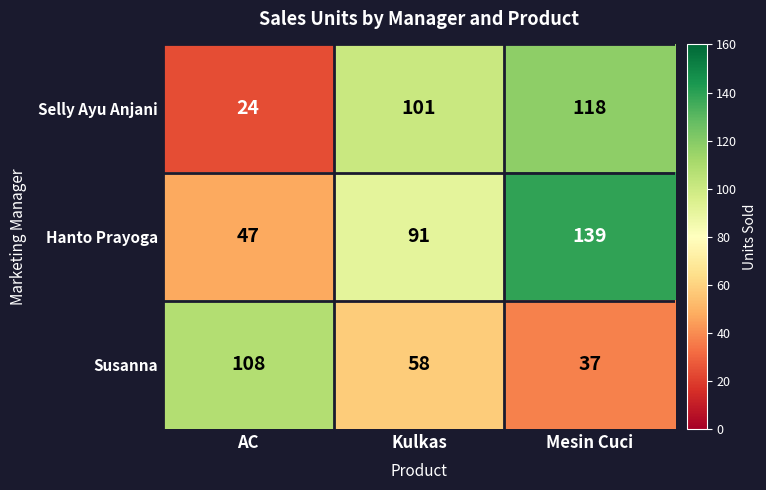

Reading left to right, extract all data points from this chart.

Selly Ayu Anjani: 24	101	118
Hanto Prayoga: 47	91	139
Susanna: 108	58	37